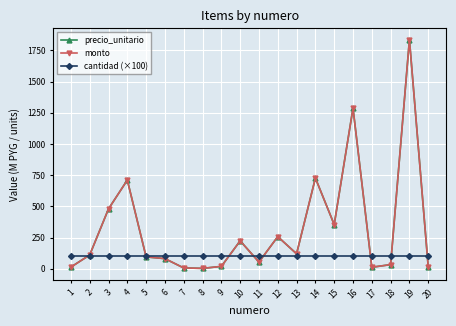

True or false: monto and precio_unitario cross at least once.

False